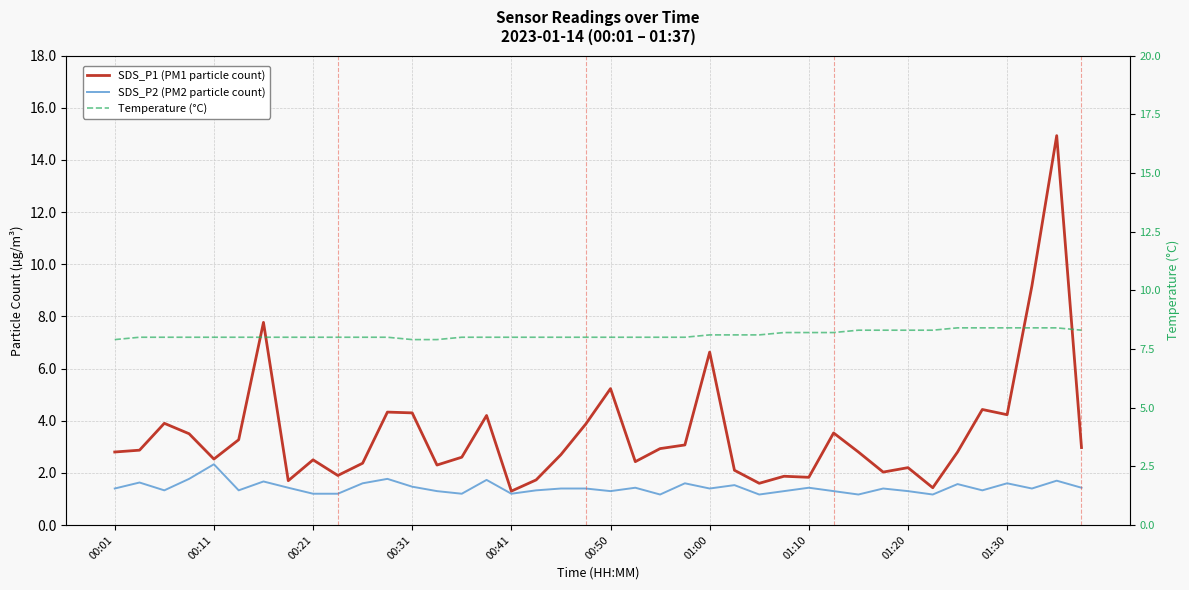

At which label does SDS_P1 (PM1 particle count) first exceed 2?

00:01